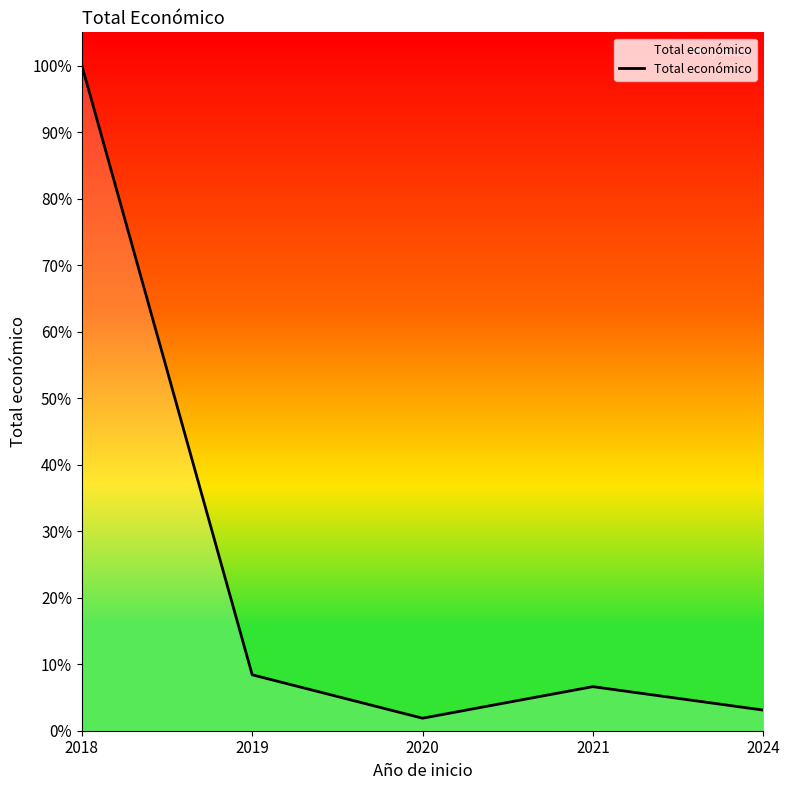

What is the ratio of the value at 2021 to the value at 2018?

0.1